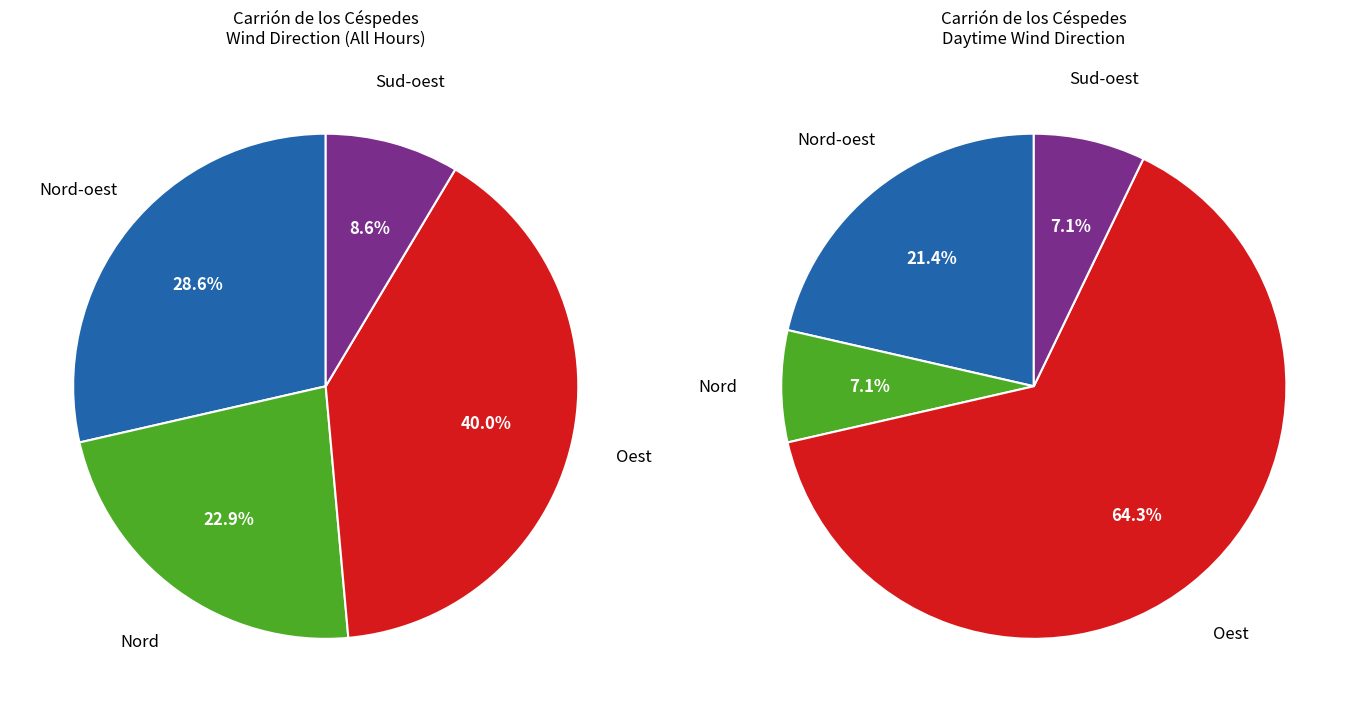

What is the change in value from Nord-oest to Oest?

+4